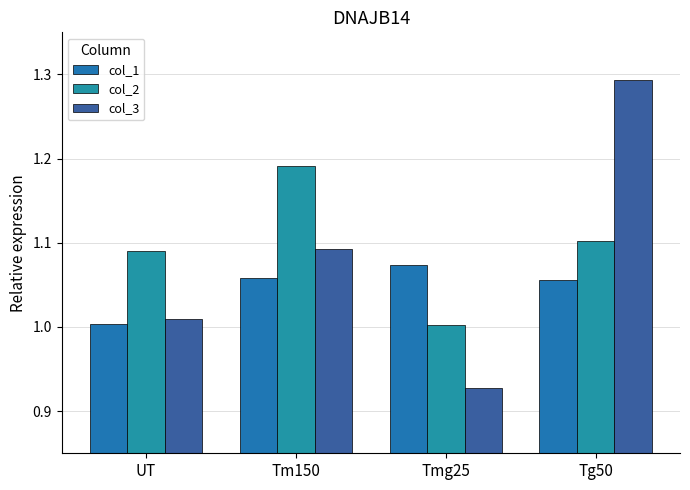

What is the label of the 2nd bar from the right?

Tmg25